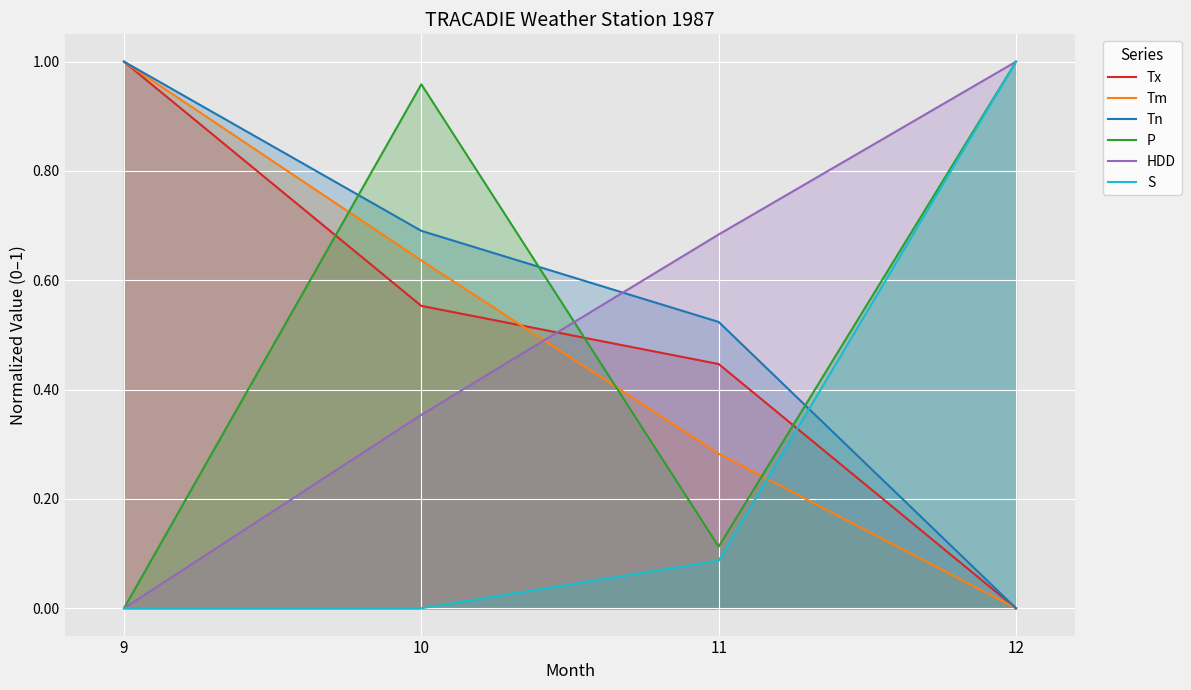

True or false: Tm and Tn cross at least once.

False